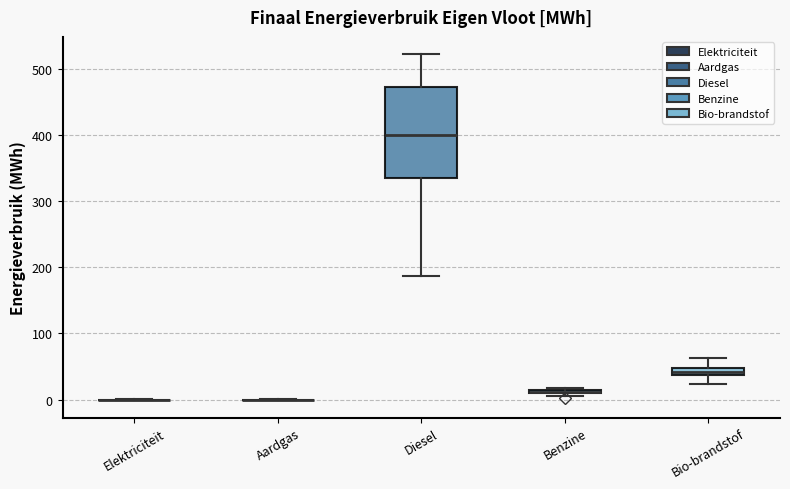

Which box is the tallest, from its lower edge to its upper edge?

Diesel